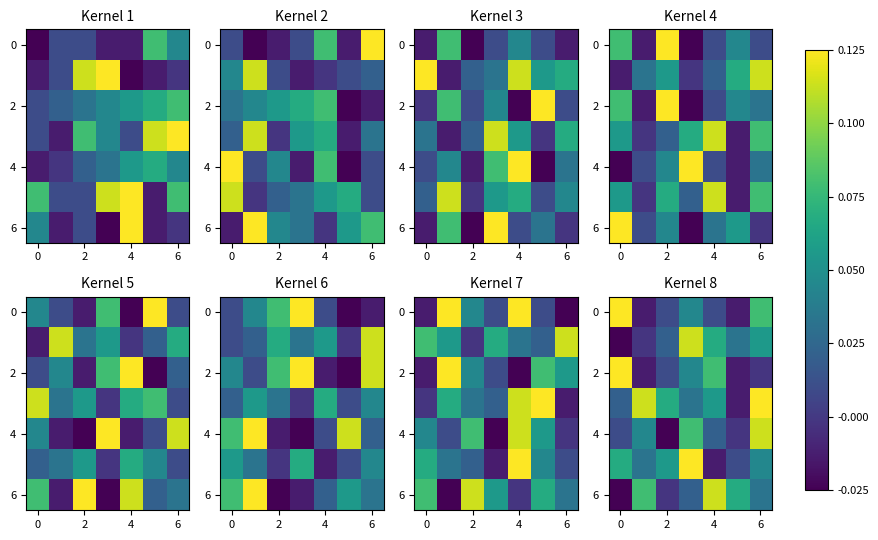

At how many categories does at least one series exceed 0?

7